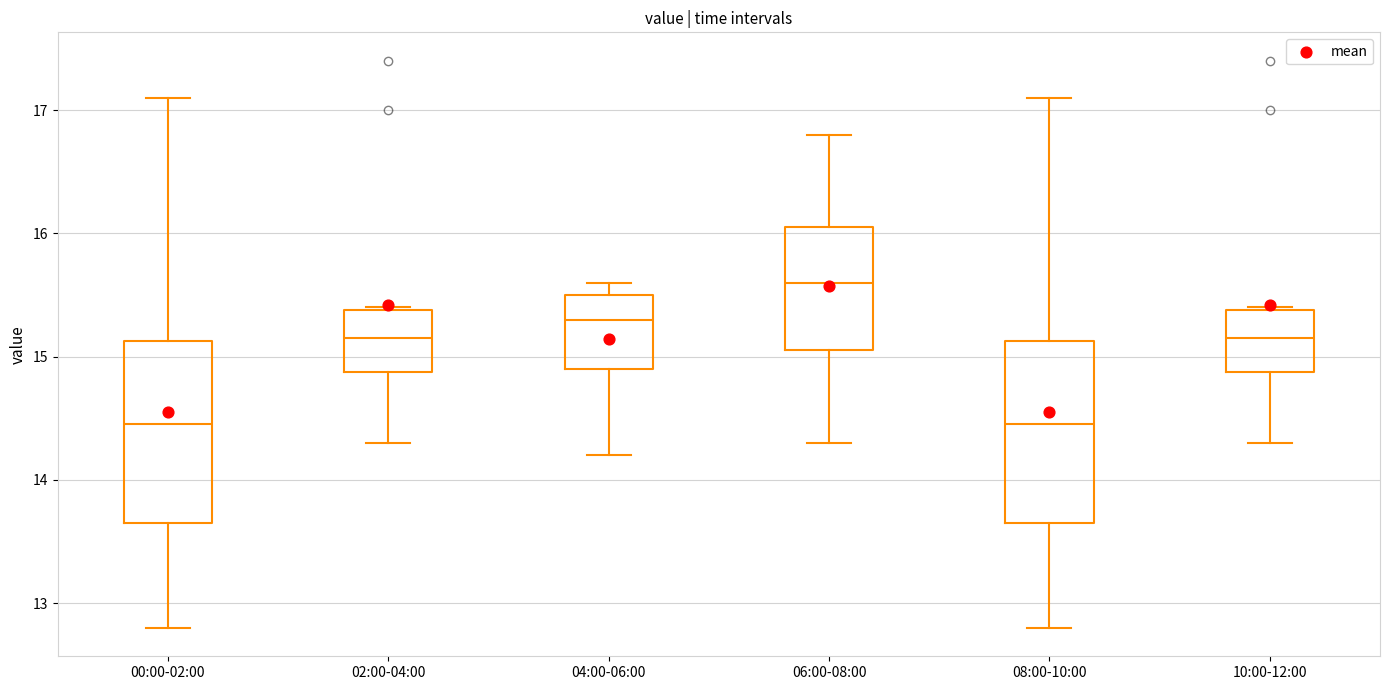

Reading left to right, read every box against the y-axis: the position of its median line, the range the box covers, and the ends of its whiskers. The values are not printed on the chart, so give them approximately, as read against the axis.

00:00-02:00: median 14.5, box 13.7 to 15.1, whiskers 12.8 to 17.1
02:00-04:00: median 15.2, box 14.9 to 15.4, whiskers 14.3 to 15.4
04:00-06:00: median 15.3, box 14.9 to 15.5, whiskers 14.2 to 15.6
06:00-08:00: median 15.6, box 15.1 to 16.1, whiskers 14.3 to 16.8
08:00-10:00: median 14.5, box 13.7 to 15.1, whiskers 12.8 to 17.1
10:00-12:00: median 15.2, box 14.9 to 15.4, whiskers 14.3 to 15.4